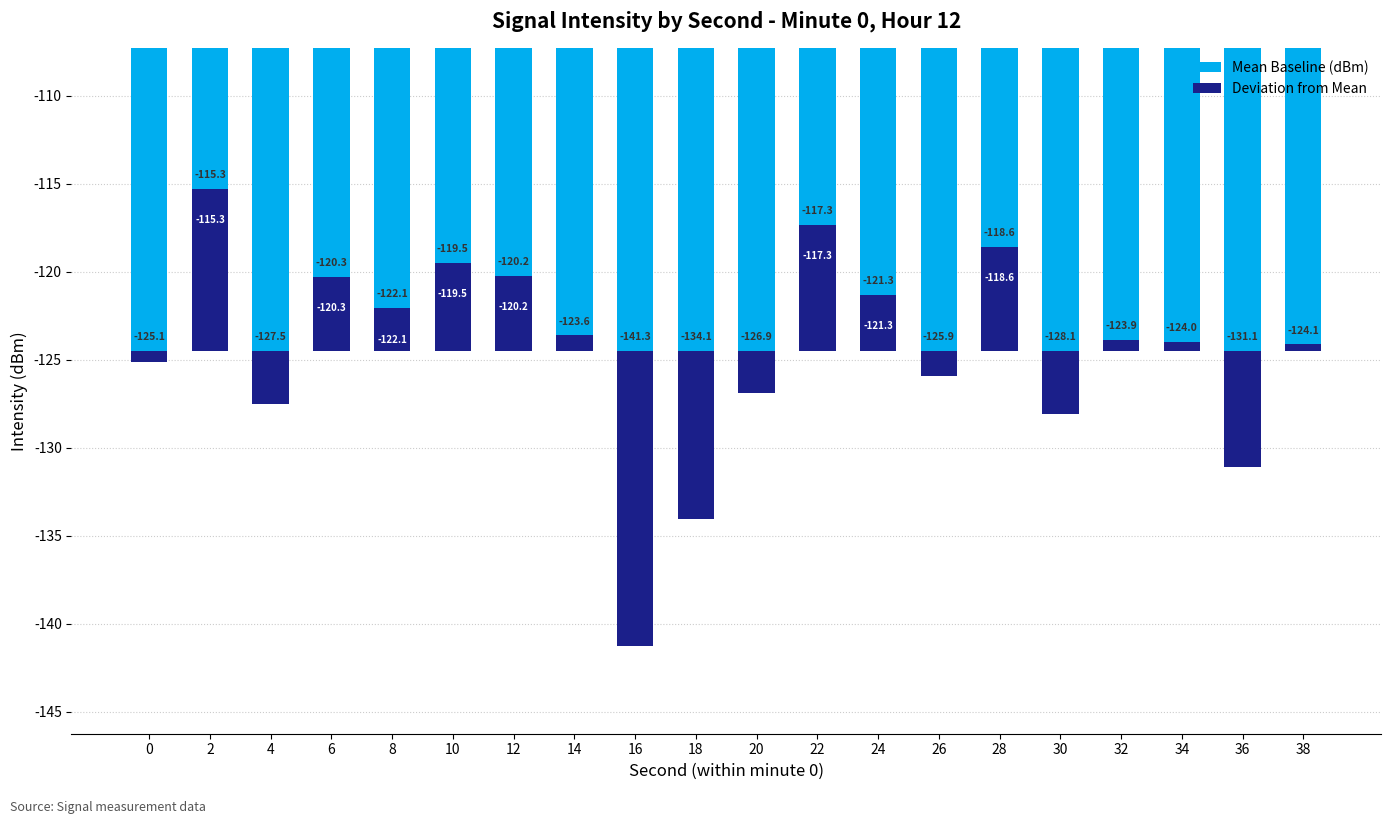

Which series has the largest range (max minus min)?

Deviation from Mean